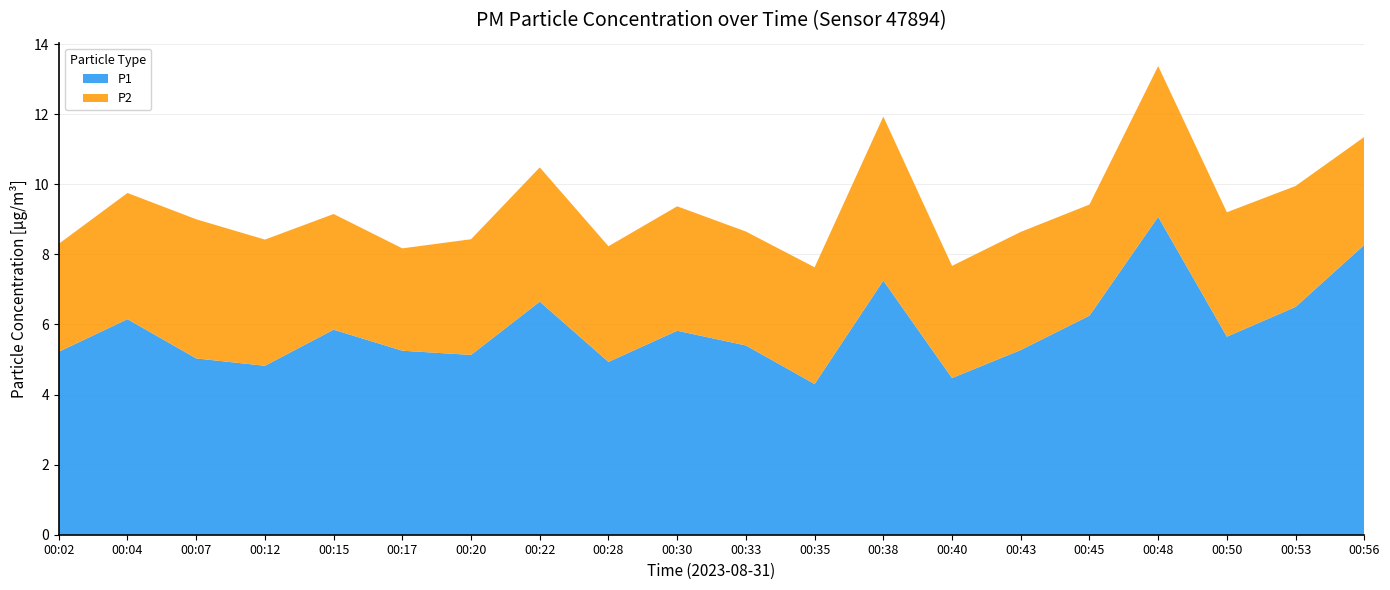

Reading left to right, transcribe all the data shown in this chart.

P1: 00:02=5.2	00:04=6.2	00:07=5.0	00:12=4.8	00:15=5.8	00:17=5.2	00:20=5.1	00:22=6.7	00:28=4.9	00:30=5.8	00:33=5.4	00:35=4.3	00:38=7.2	00:40=4.5	00:43=5.3	00:45=6.2	00:48=9.1	00:50=5.7	00:53=6.5	00:56=8.3
P2: 00:02=3.1	00:04=3.6	00:07=4.0	00:12=3.6	00:15=3.3	00:17=2.9	00:20=3.3	00:22=3.8	00:28=3.3	00:30=3.5	00:33=3.2	00:35=3.3	00:38=4.7	00:40=3.2	00:43=3.4	00:45=3.2	00:48=4.3	00:50=3.5	00:53=3.5	00:56=3.1